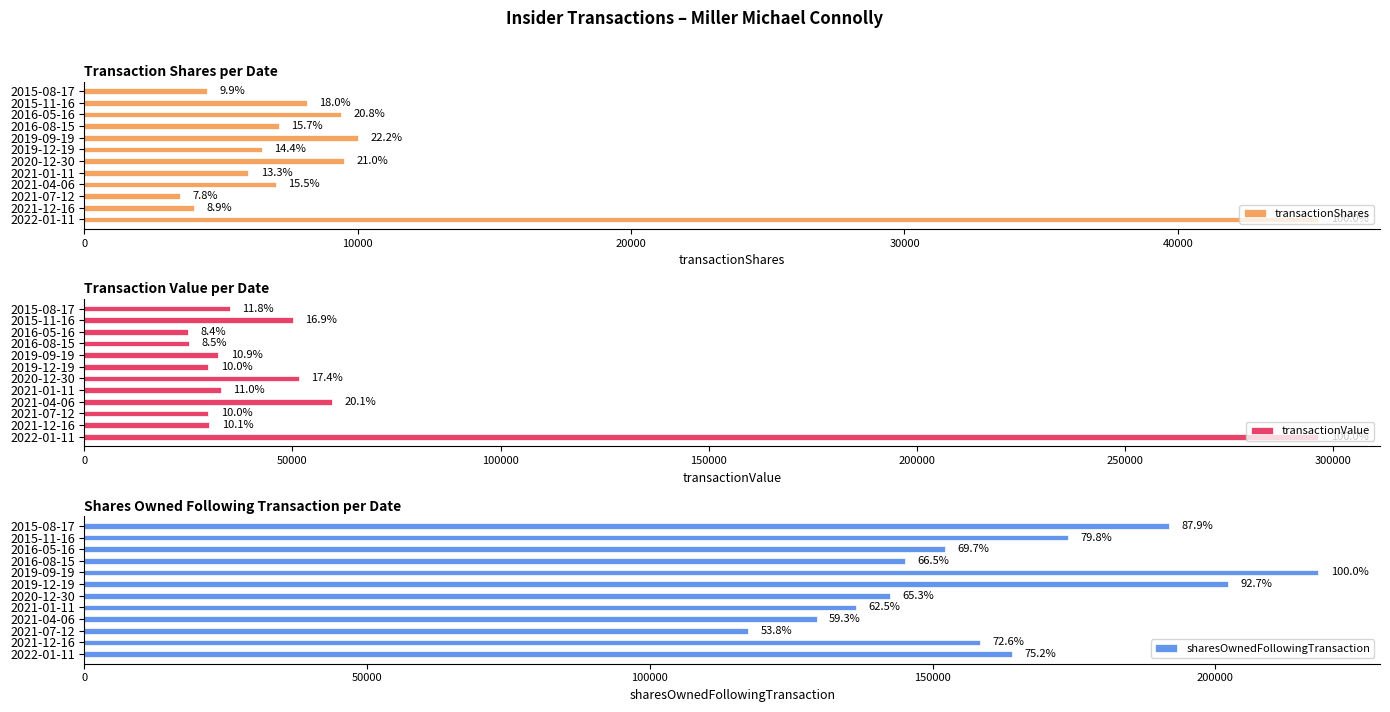

What is the value of the transactionShares bar at the 11th from the left?

8144